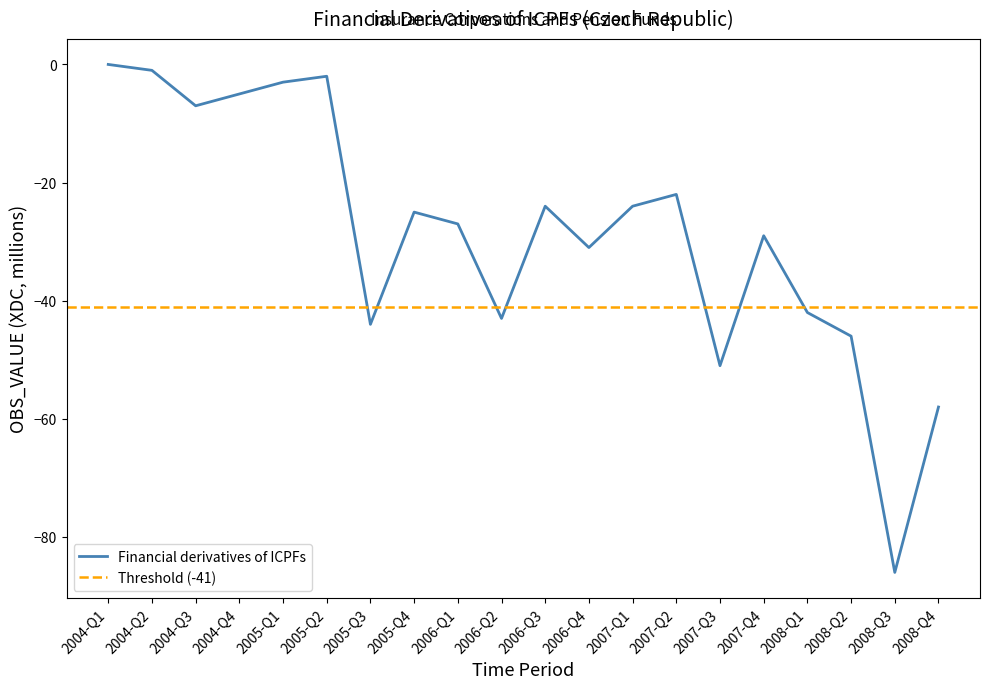

Where is the first local maximum?

2005-Q2